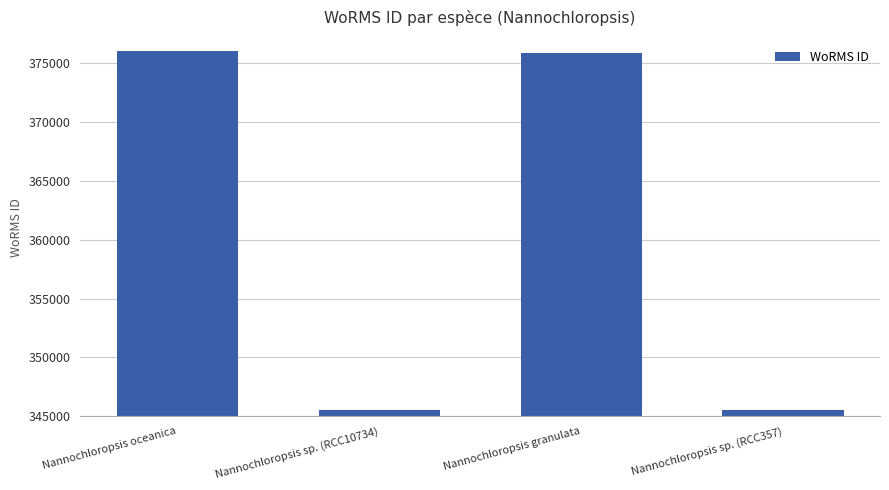

What is the difference between the second highest and minimum values?

30367